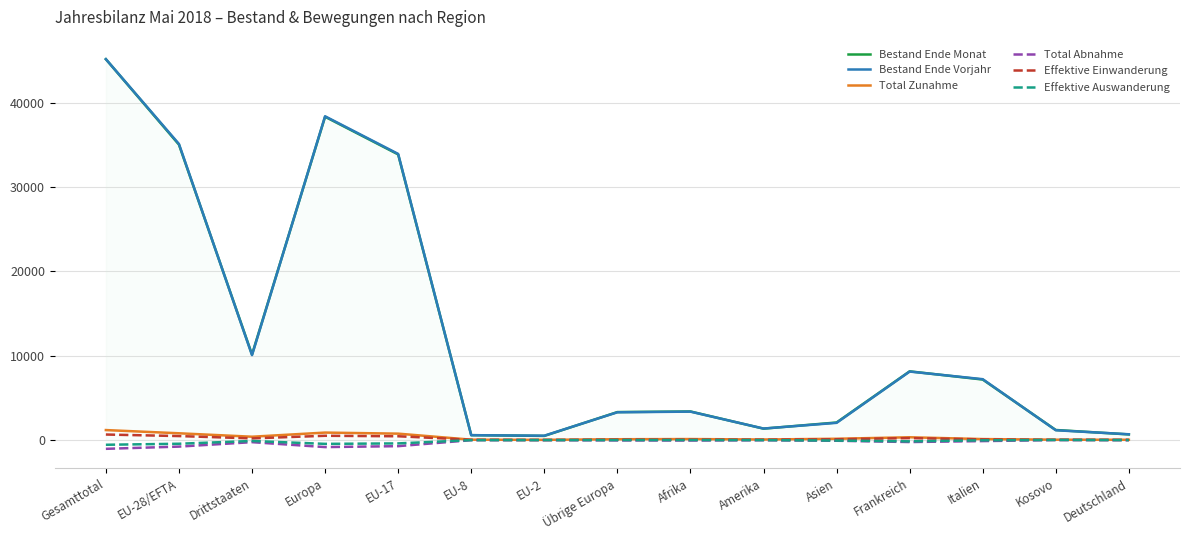

At how many categories does at least one series exceed 24821?

4